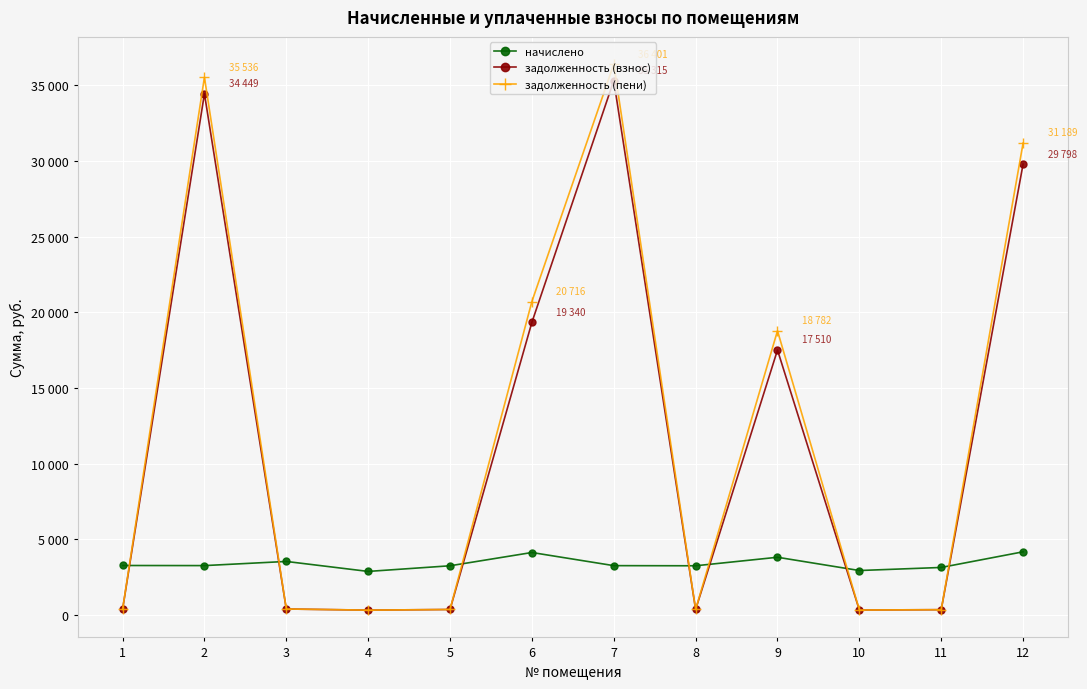

What are all the series names shown in the legend?

начислено, задолженность (взнос), задолженность (пени)